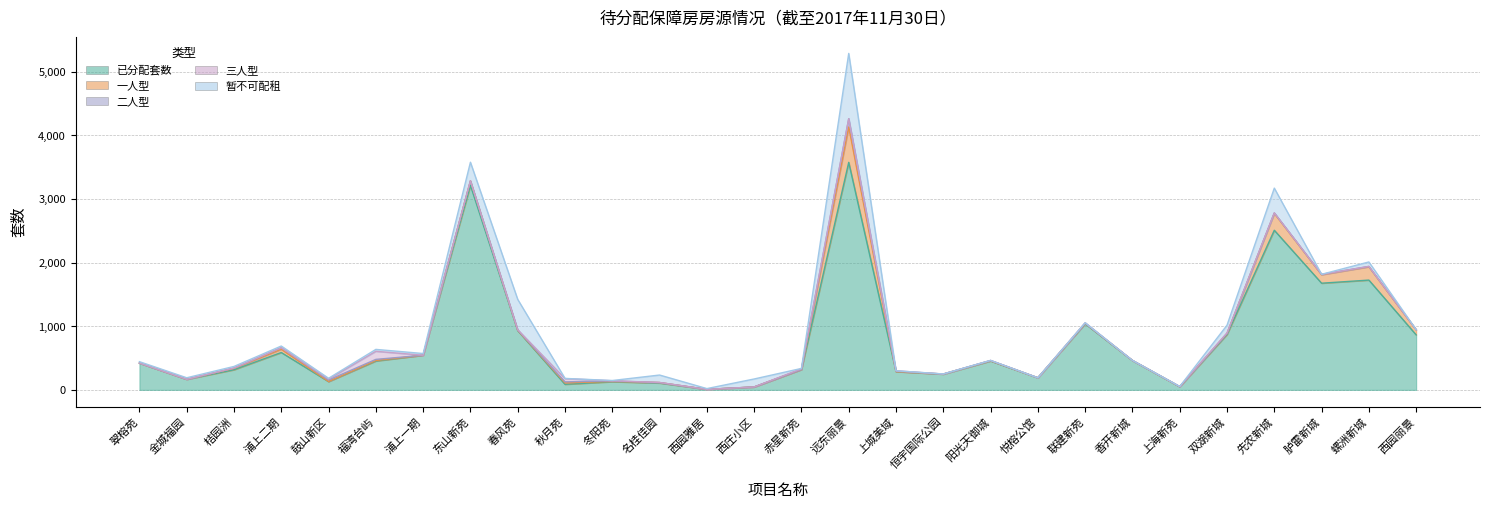

True or false: 已分配套数 and 三人型 cross at least once.

False